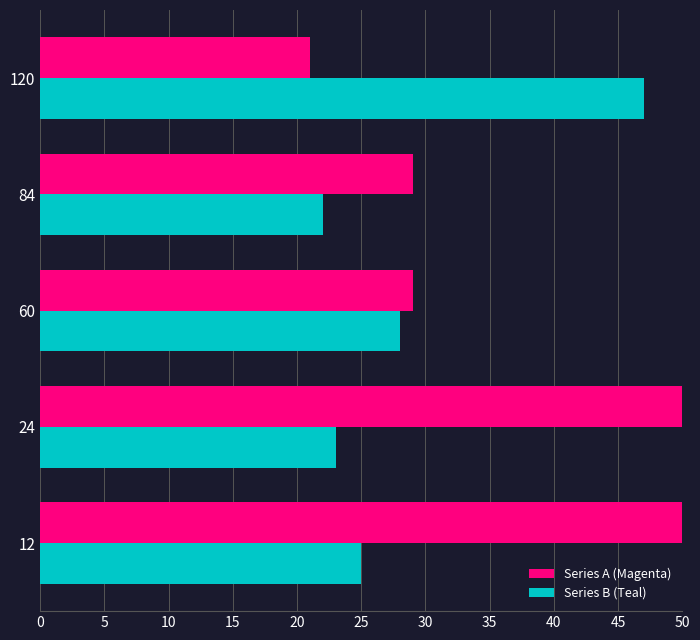

How many distinct data groups are displayed?

2